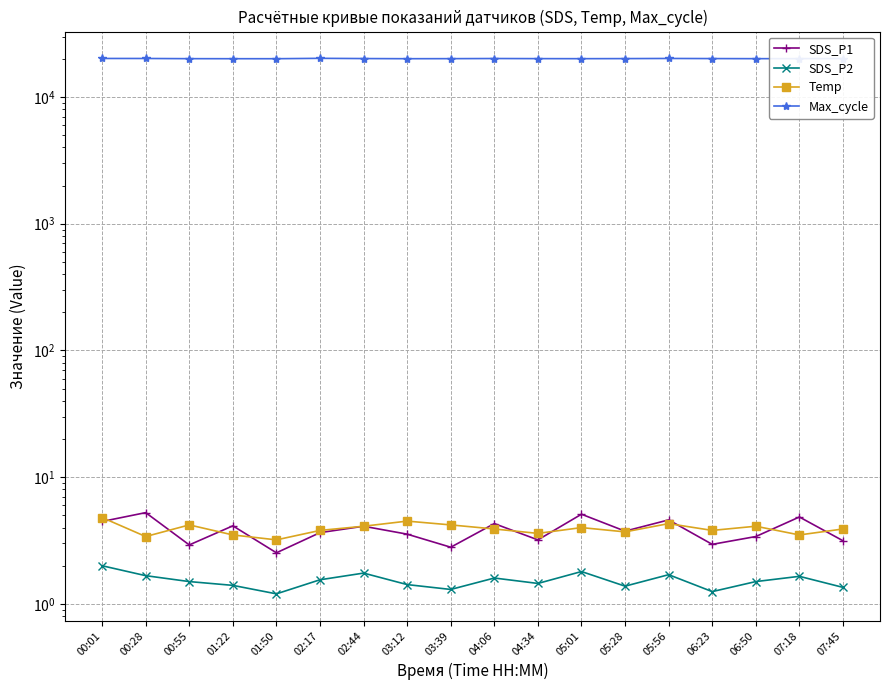

Reading left to right, list all the values displayed in this chart.

SDS_P1: 4.5	5.2	2.9	4.1	2.5	3.6	4.1	3.5	2.8	4.3	3.2	5.1	3.8	4.6	3.0	3.4	4.8	3.1
SDS_P2: 2.0	1.7	1.5	1.4	1.2	1.6	1.8	1.4	1.3	1.6	1.4	1.8	1.4	1.7	1.2	1.5	1.6	1.4
Temp: 4.8	3.4	4.2	3.5	3.2	3.8	4.1	4.5	4.2	3.9	3.6	4.0	3.7	4.3	3.8	4.1	3.5	3.9
Max_cycle: 20131.0	20123.0	20056.0	20040.0	20040.0	20180.0	20095.0	20041.0	20060.0	20110.0	20070.0	20050.0	20080.0	20130.0	20090.0	20055.0	20065.0	20100.0